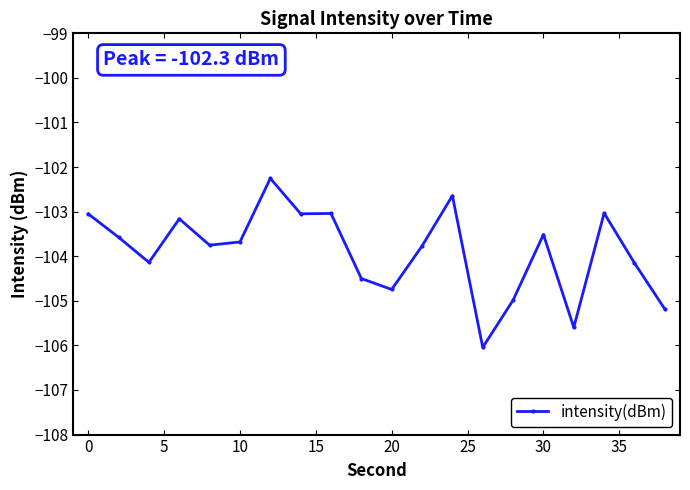

What is the greatest value displayed?

-102.3